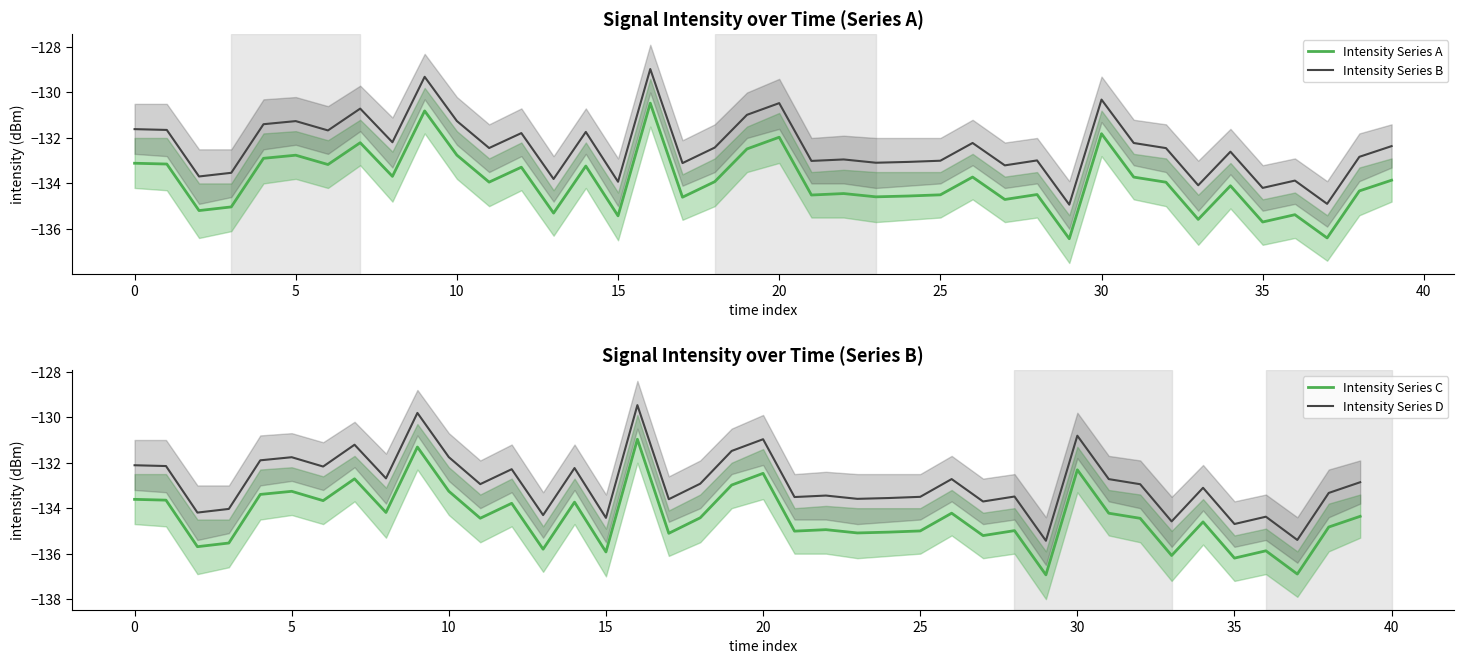

True or false: Intensity Series C and Intensity Series D intersect in this chart.

False